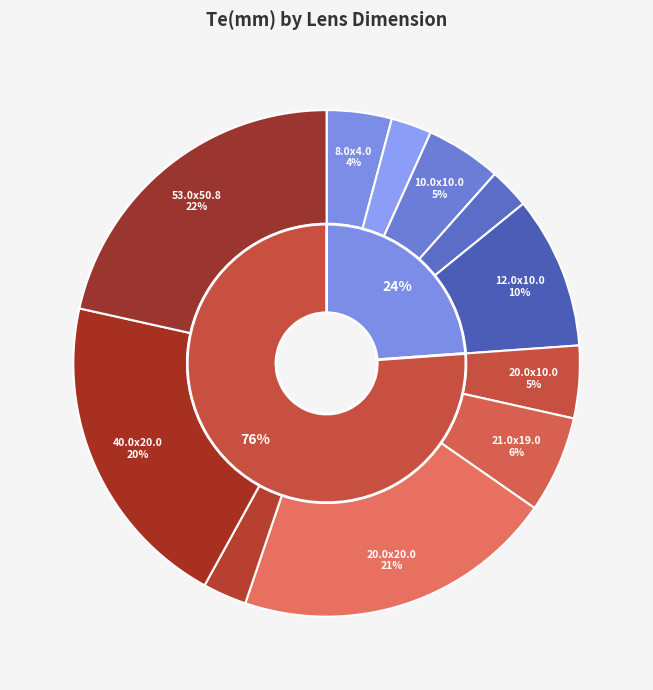

Rank the categories by value from lowest to highest.

8.0x6.0, 12.0x6.0, 25.0x16.0, 8.0x4.0, 20.0x10.0, 10.0x10.0, 21.0x19.0, 12.0x10.0, 40.0x20.0, 20.0x20.0, 53.0x50.8